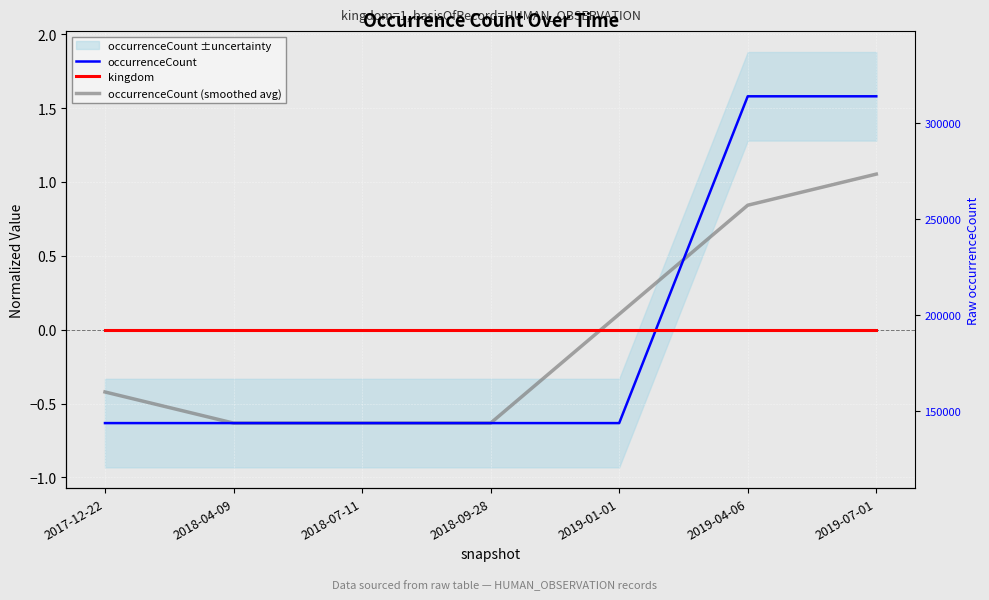

True or false: occurrenceCount (smoothed avg) has a value of -0.9 at 2018-04-09.

False